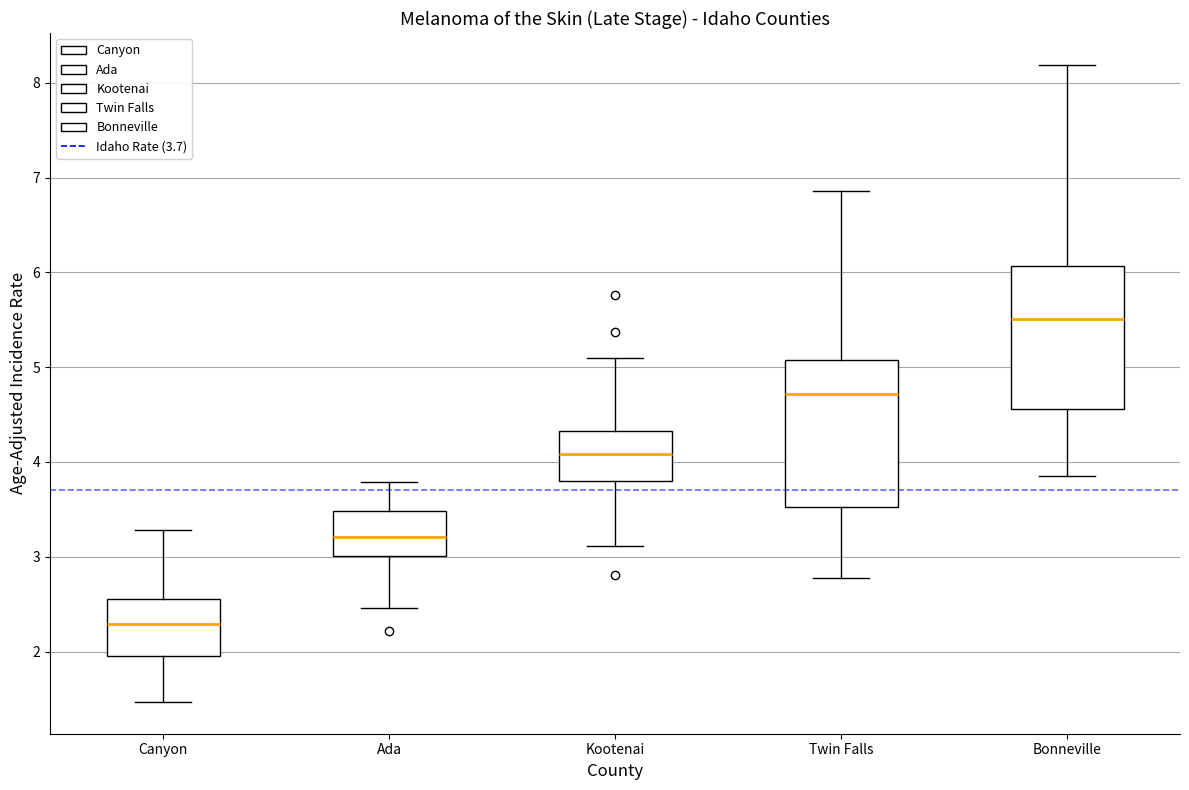

Reading left to right, read every box against the y-axis: the position of its median line, the range the box covers, and the ends of its whiskers. The values are not printed on the chart, so give them approximately, as read against the axis.

Canyon: median 2.3, box 2.0 to 2.6, whiskers 1.5 to 3.3
Ada: median 3.2, box 3.0 to 3.5, whiskers 2.5 to 3.8
Kootenai: median 4.1, box 3.8 to 4.3, whiskers 3.1 to 5.1
Twin Falls: median 4.7, box 3.5 to 5.1, whiskers 2.8 to 6.9
Bonneville: median 5.5, box 4.6 to 6.1, whiskers 3.8 to 8.2